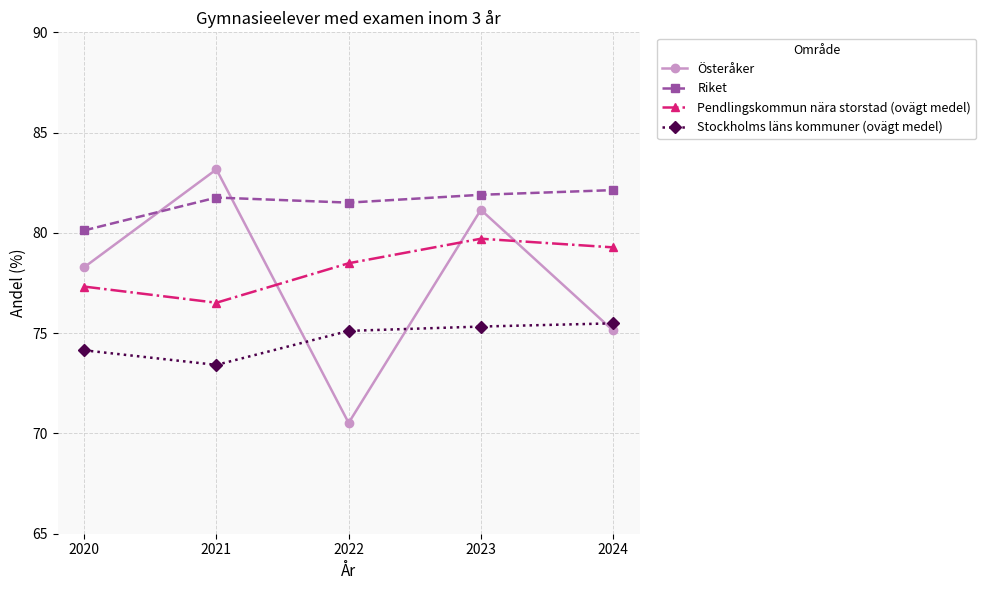

How many data points in Pendlingskommun nära storstad (ovägt medel) are less than 78?

2